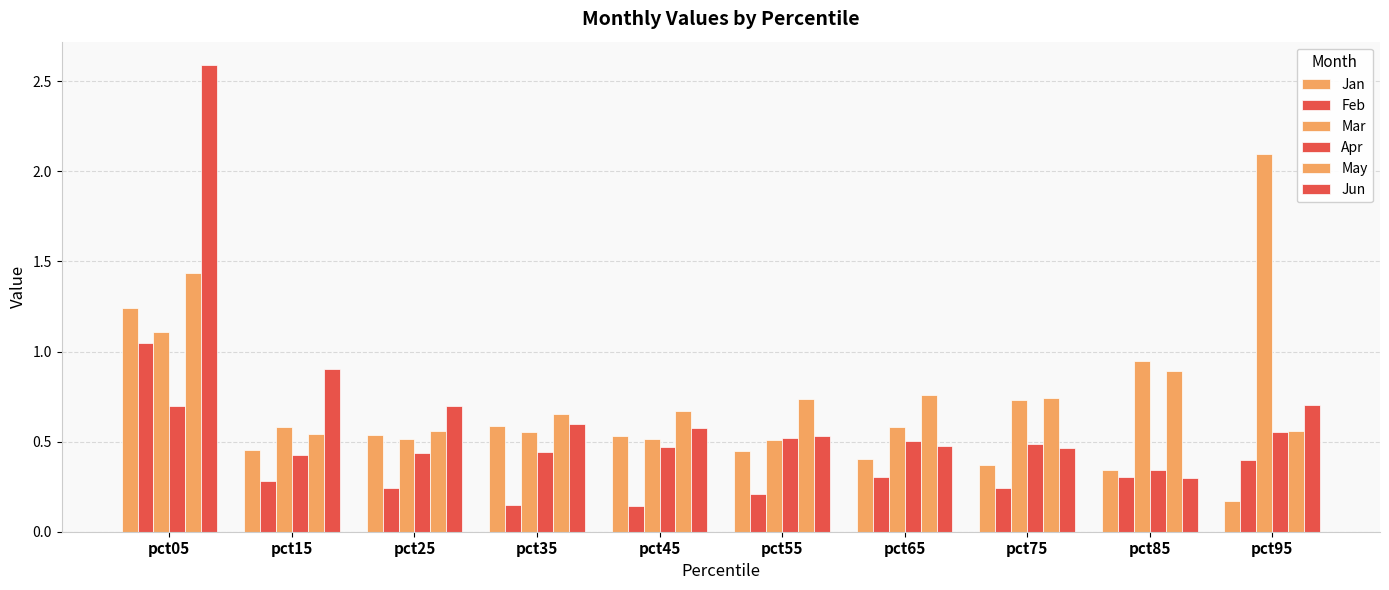

Between pct45 and pct35, which is larger?

pct35